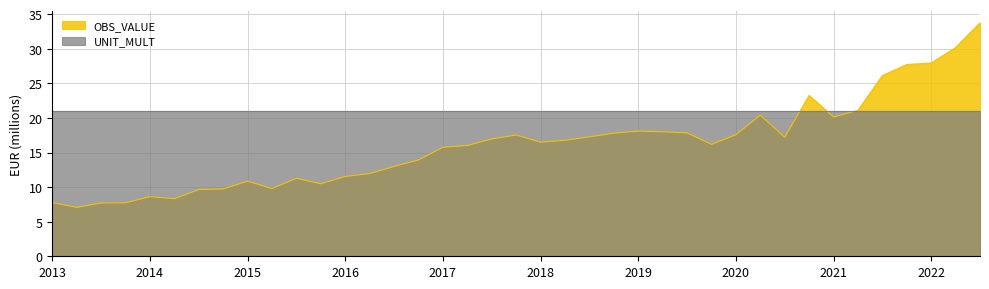

True or false: the data shows 17.3 at 2018-Q3.

True